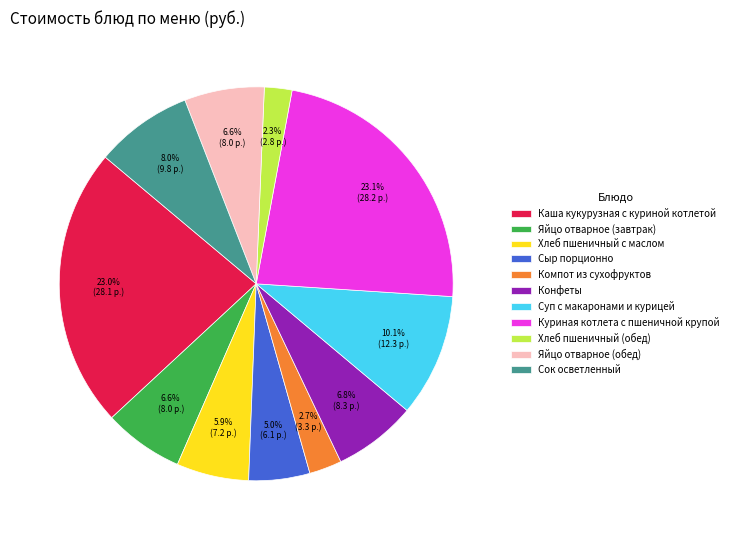

Is it true that Компот из сухофруктов is 3% of the pie?

True